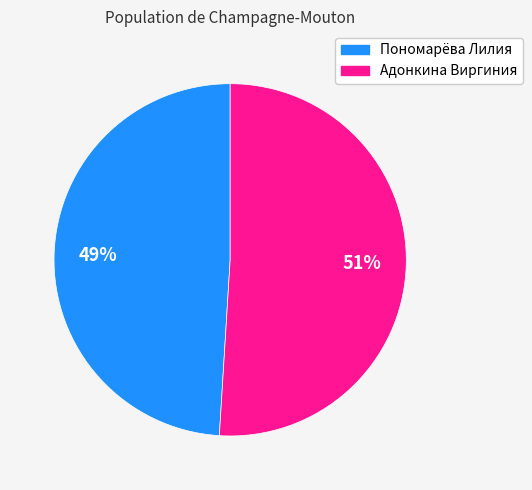

Rank the categories by value from lowest to highest.

Пономарёва Лилия, Адонкина Виргиния